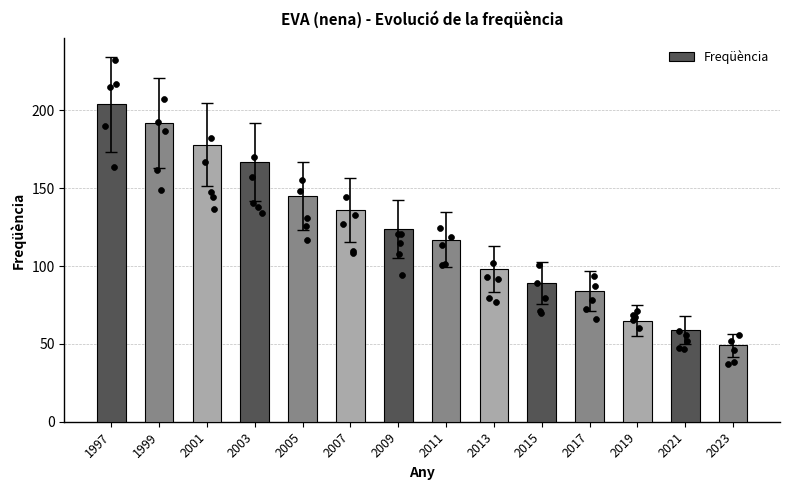

Which has a higher value, 2001 or 2011?

2001